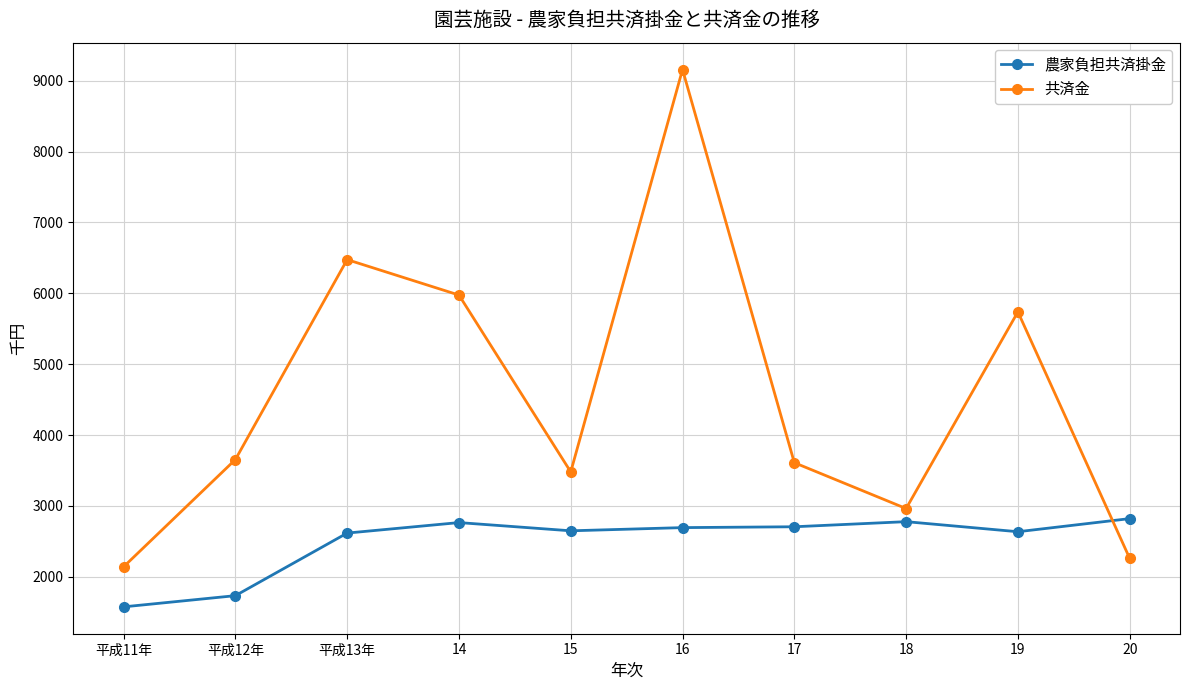

At how many categories does at least one series exceed 4611?

4